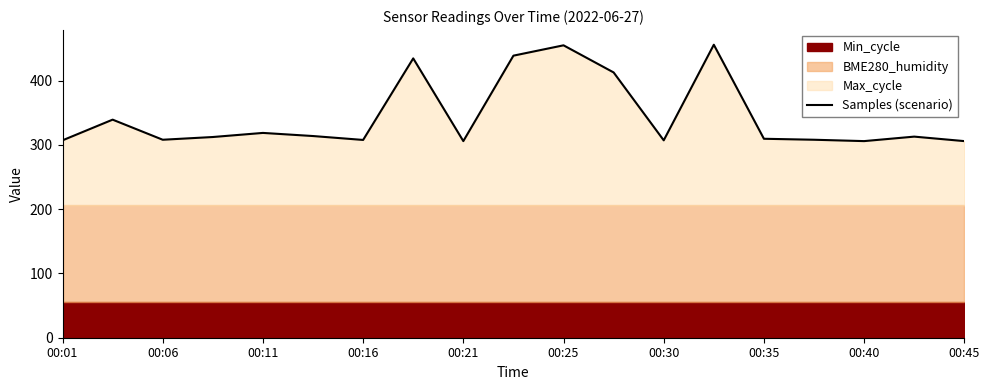

Is it true that Samples (scenario) equals 169.5 at 00:45?

False